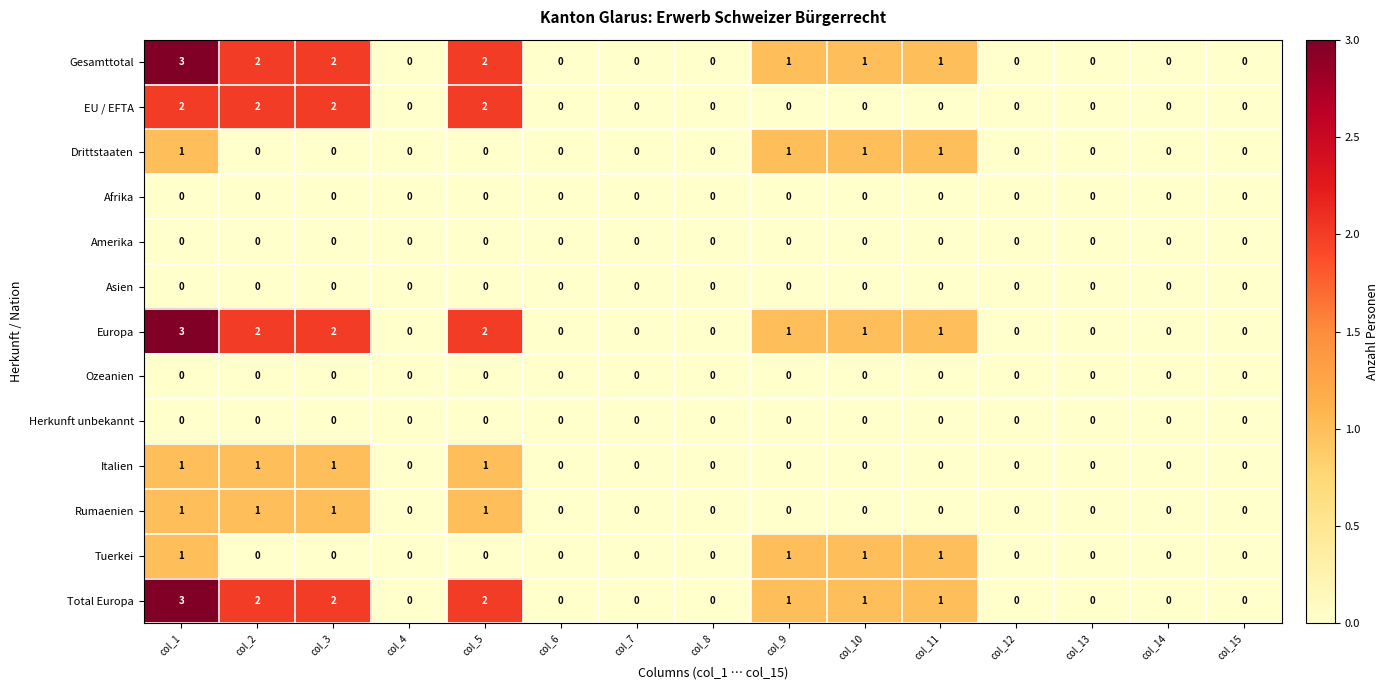

What is the greatest value displayed?

3